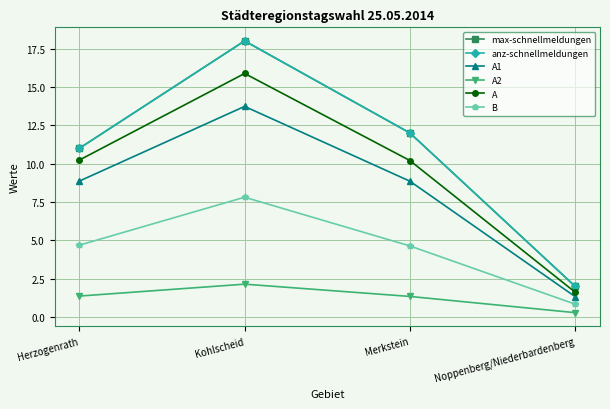

Which series has the largest range (max minus min)?

max-schnellmeldungen